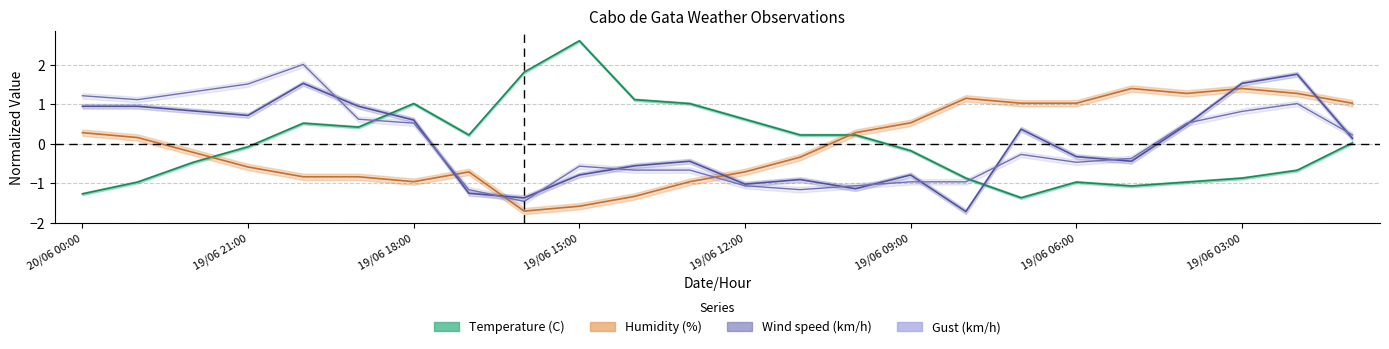

Between 19/06 23:00 and 19/06 09:00, which is larger?

19/06 09:00